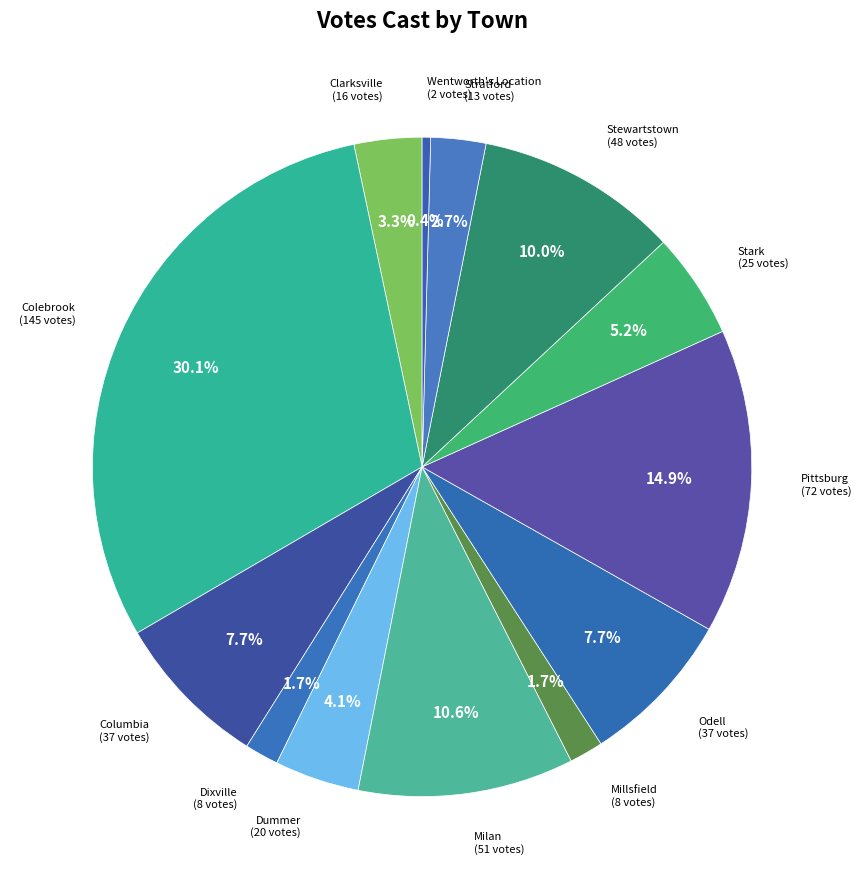

Which category has the biggest portion of the pie?

Colebrook